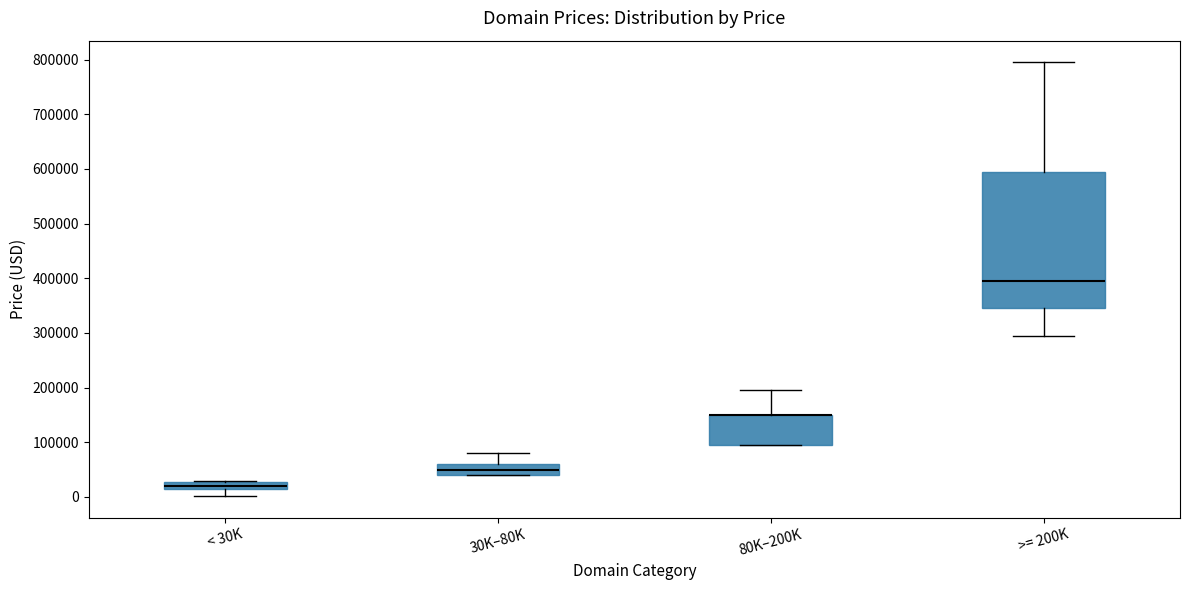

Which box is the tallest, from its lower edge to its upper edge?

>= 200K